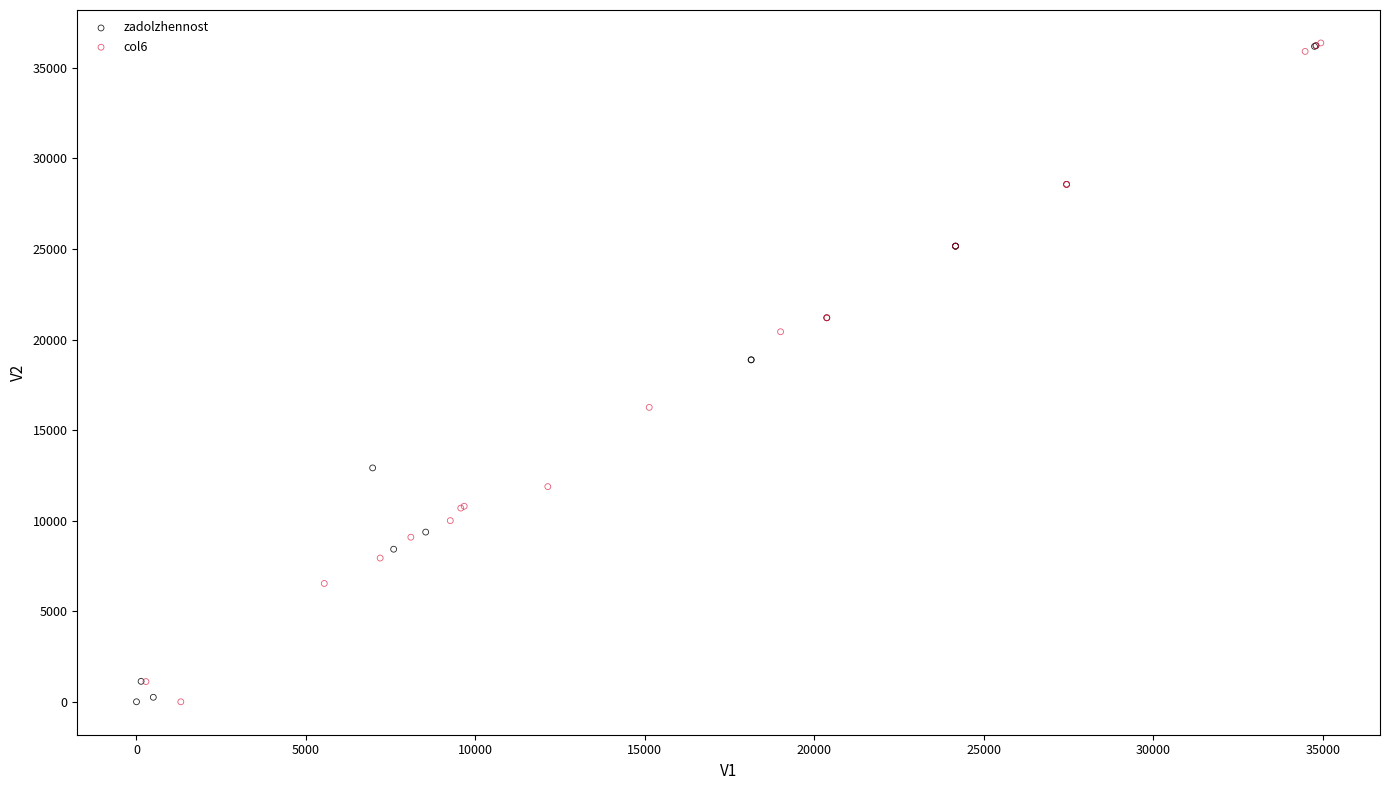

What are all the series names shown in the legend?

zadolzhennost, col6